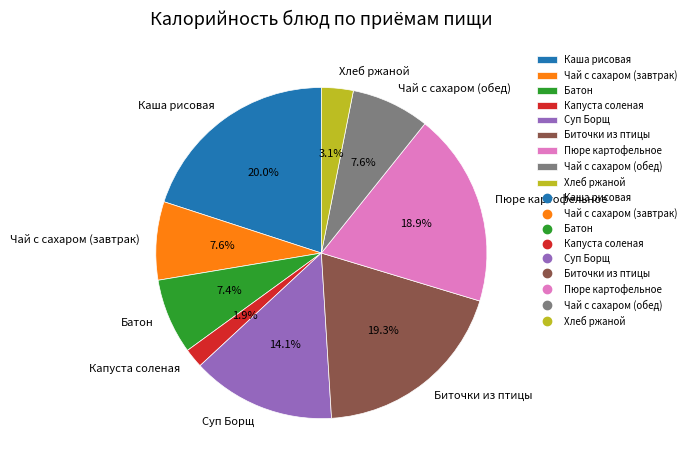

Does Капуста соленая represent more than half of the total?

No